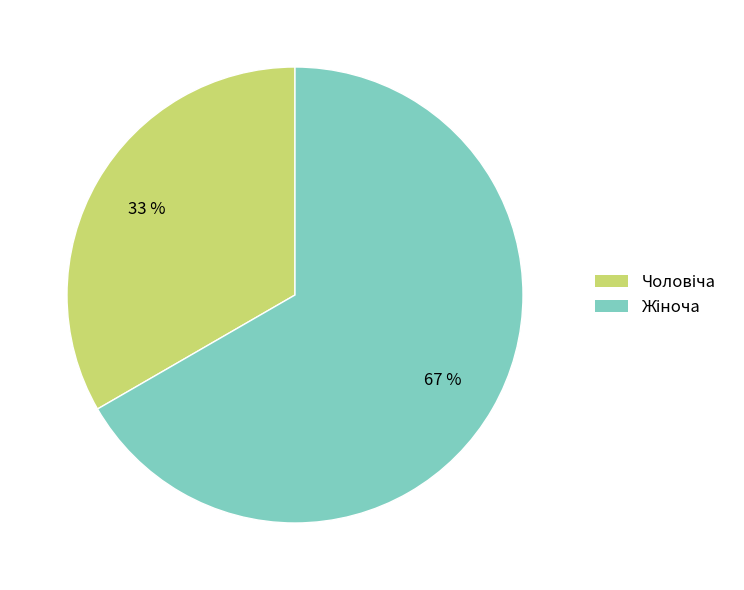

How many segments does this pie chart have?

2